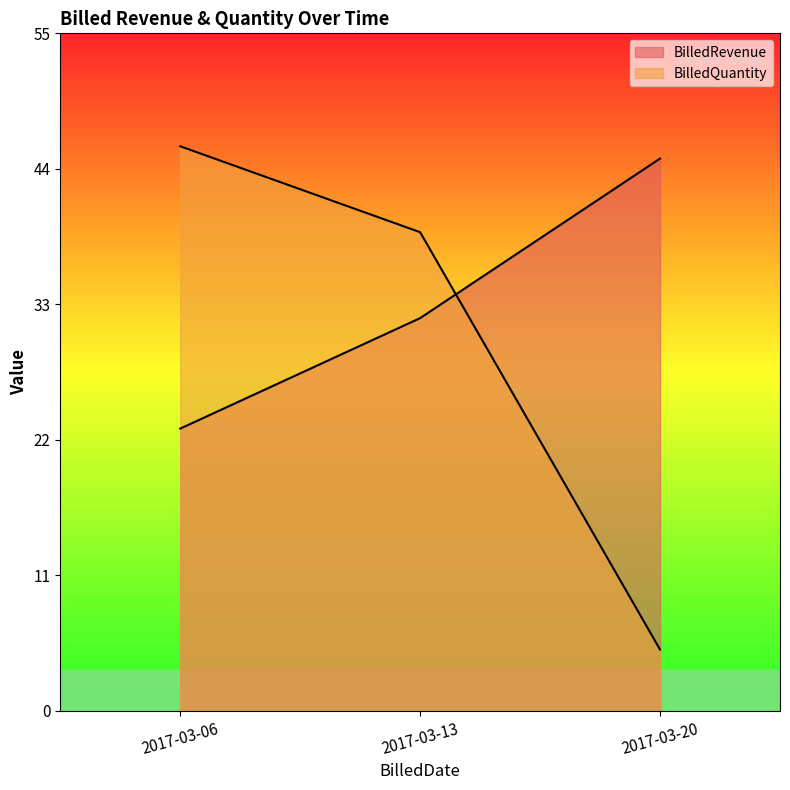

Between 2017-03-13 and 2017-03-06, which is larger?

2017-03-13